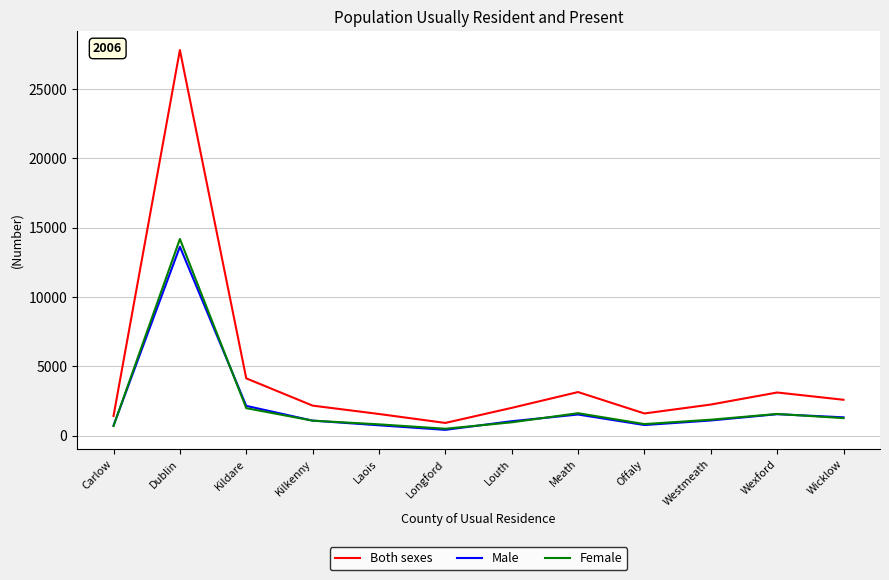

At which label does Male reach its peak?

Dublin